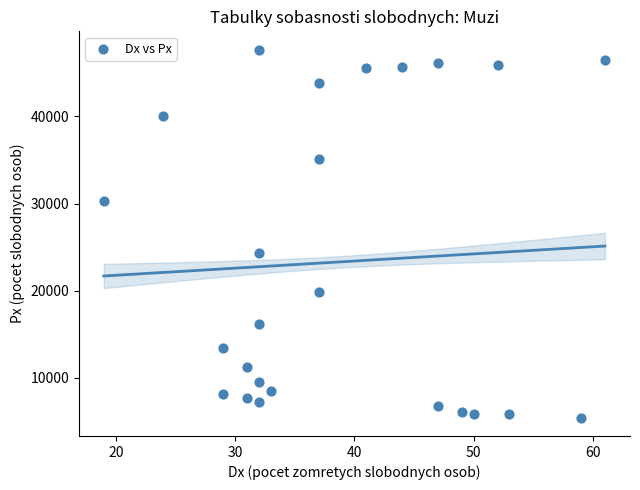

What Y value in the scatter plot is closest to 26545?

24379